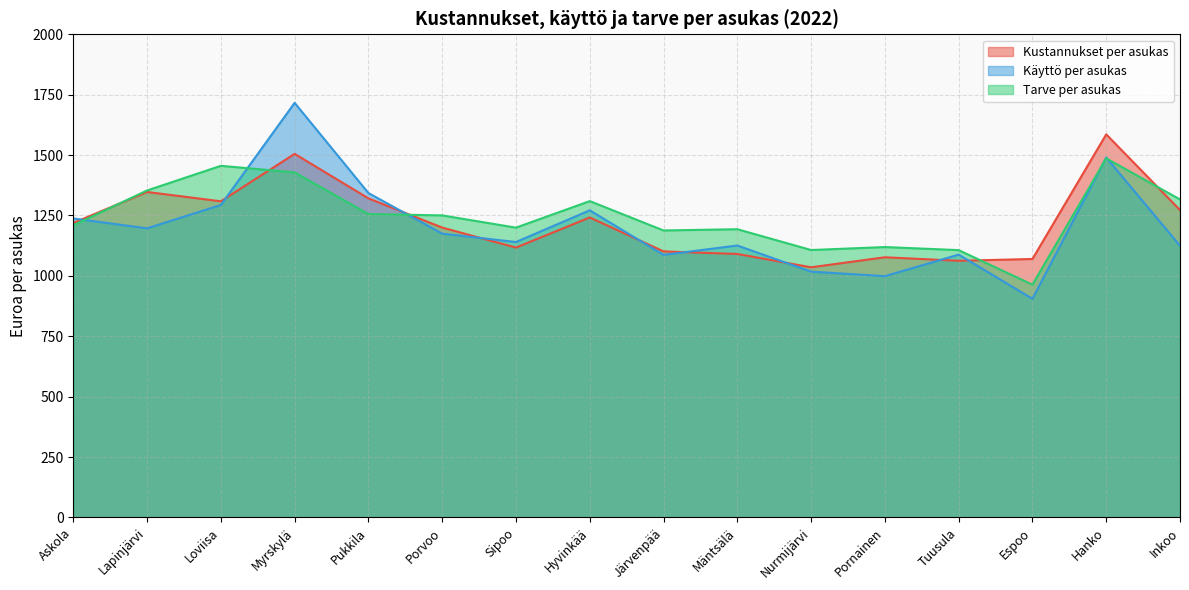

Does the chart have visible grid lines?

Yes